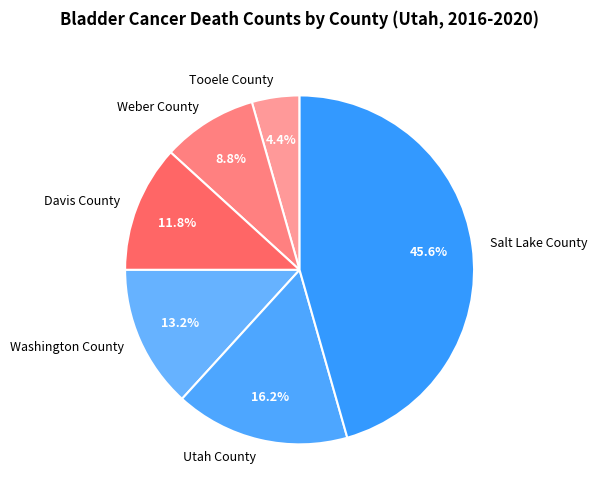

Which has a higher value, Tooele County or Weber County?

Weber County